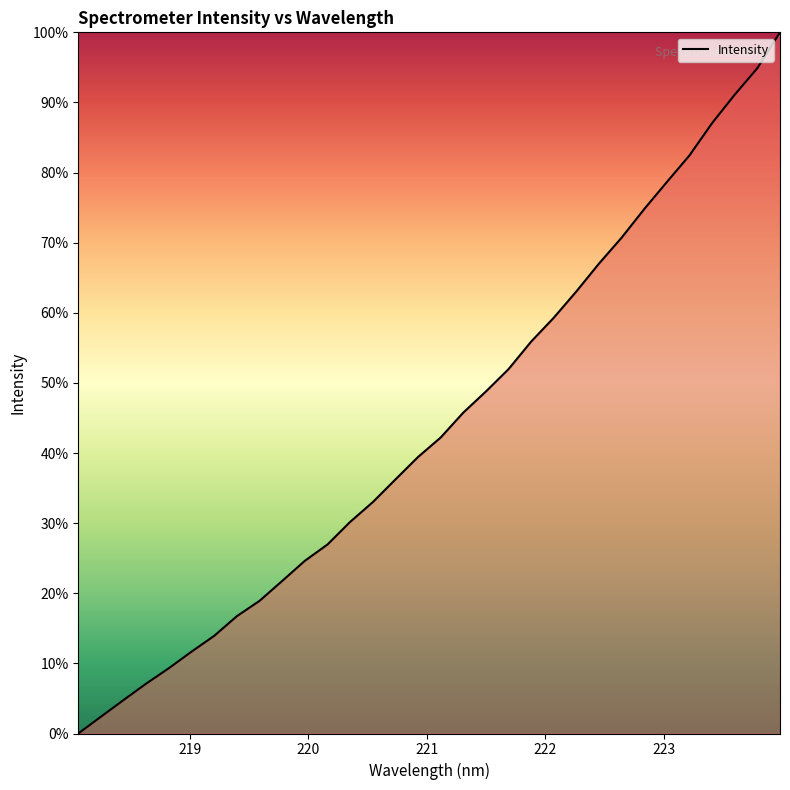

What is the maximum value shown in the chart?

100.0